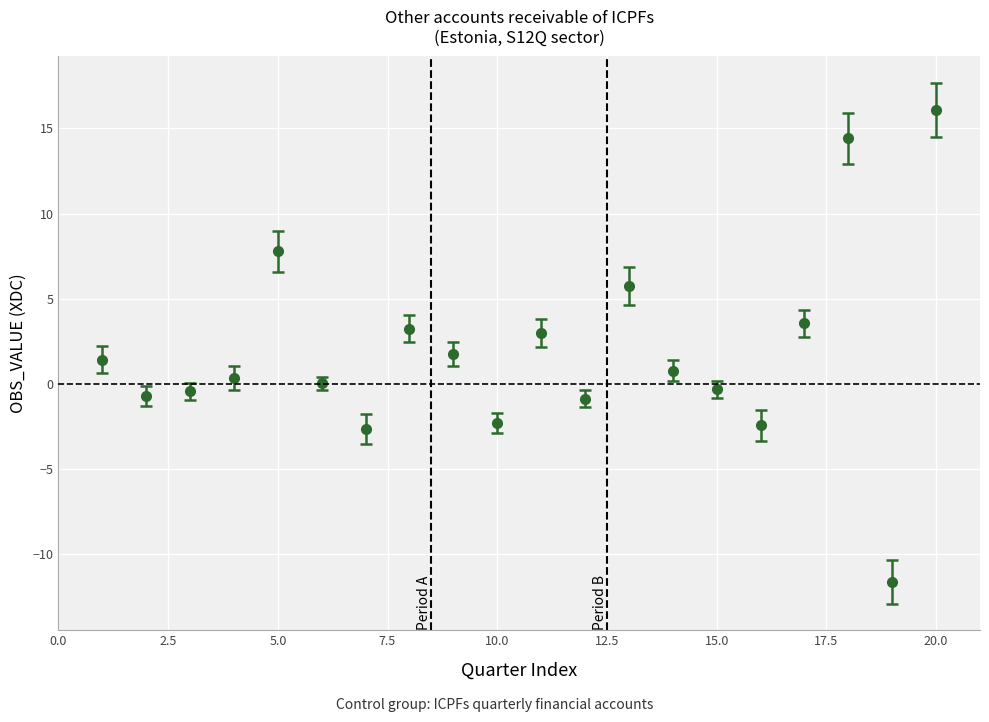

What is the value of the 20th point from the left?

16.1